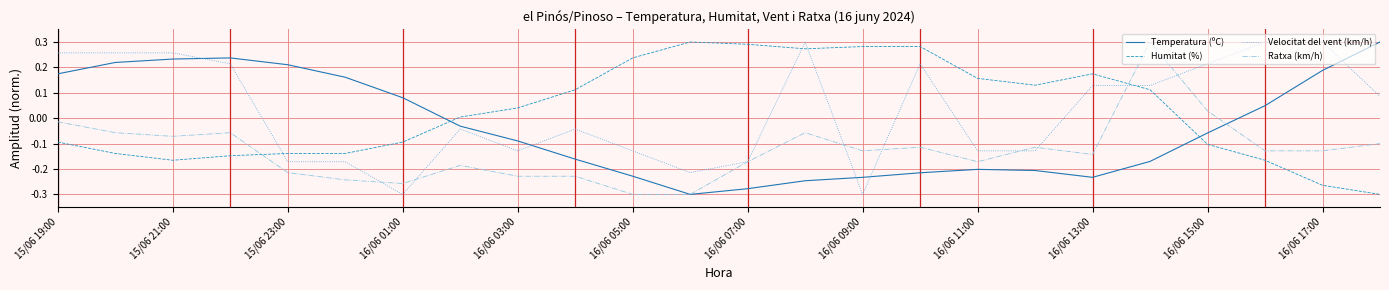

Which series ends up on top after the final intersection of Temperatura (ºC) and Velocitat del vent (km/h)?

Temperatura (ºC)